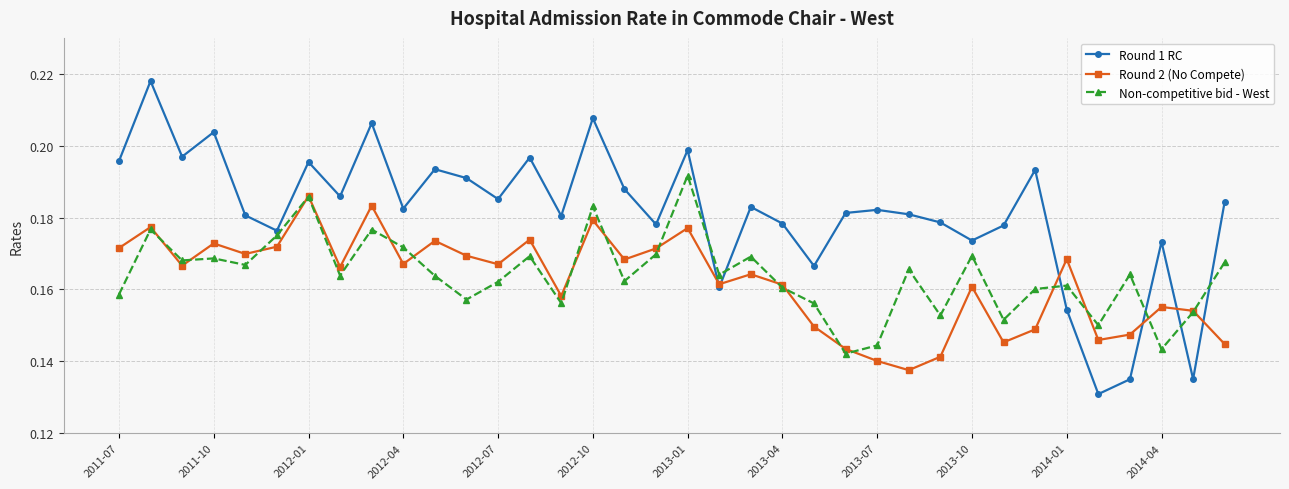

Which series ends up on top after the final intersection of Round 1 RC and Non-competitive bid - West?

Round 1 RC